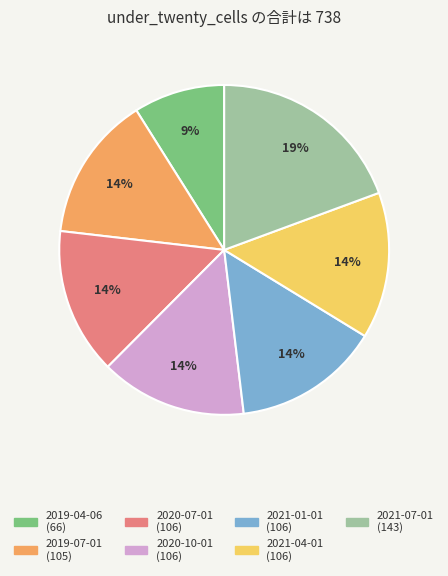

Is 2020-10-01 the majority of the pie?

No